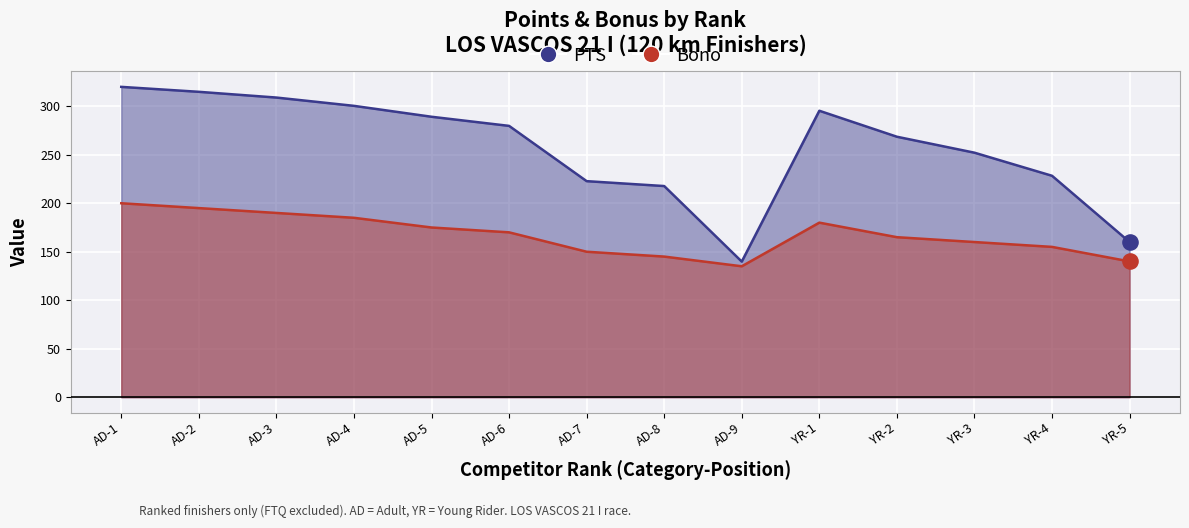

Which series has the largest Y range (max minus min)?

PTS